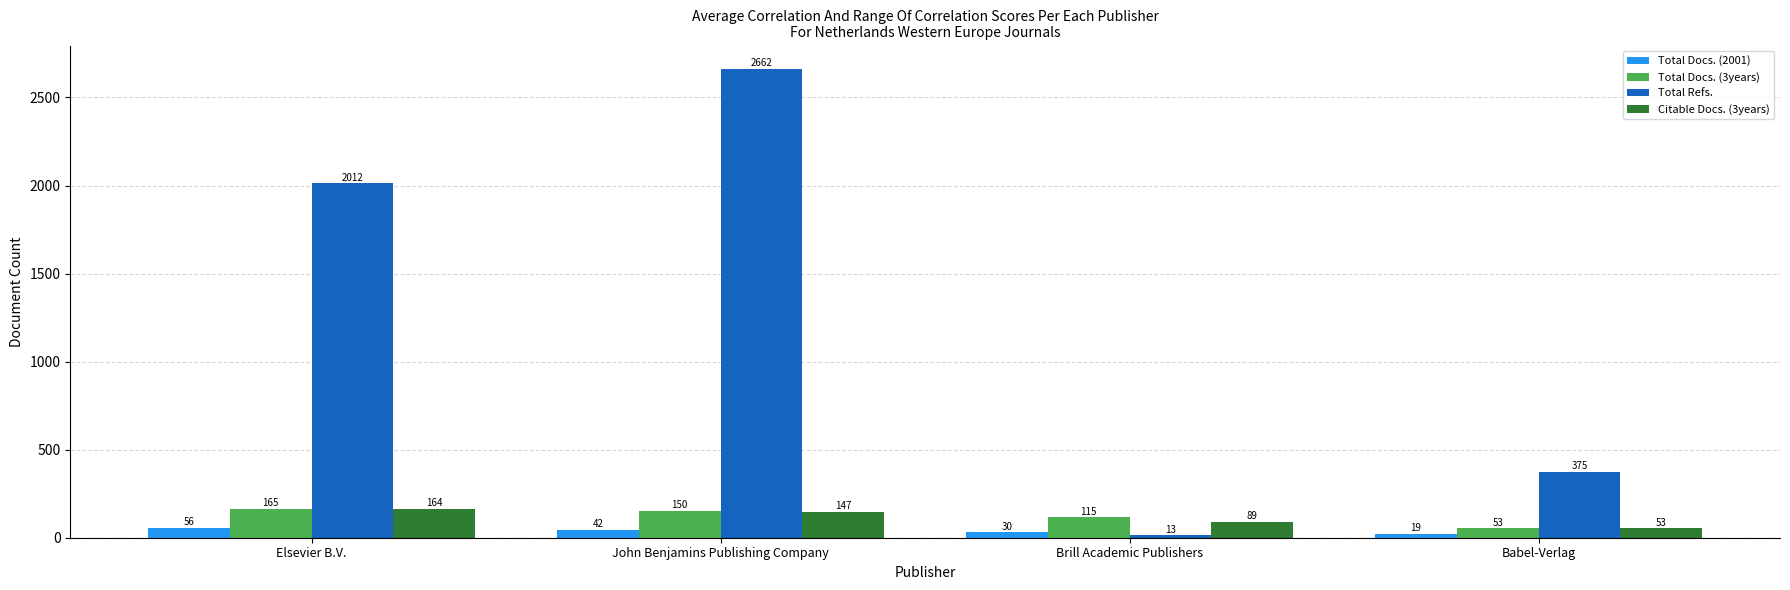

At which category is the sum across all series the highest?

John Benjamins Publishing Company